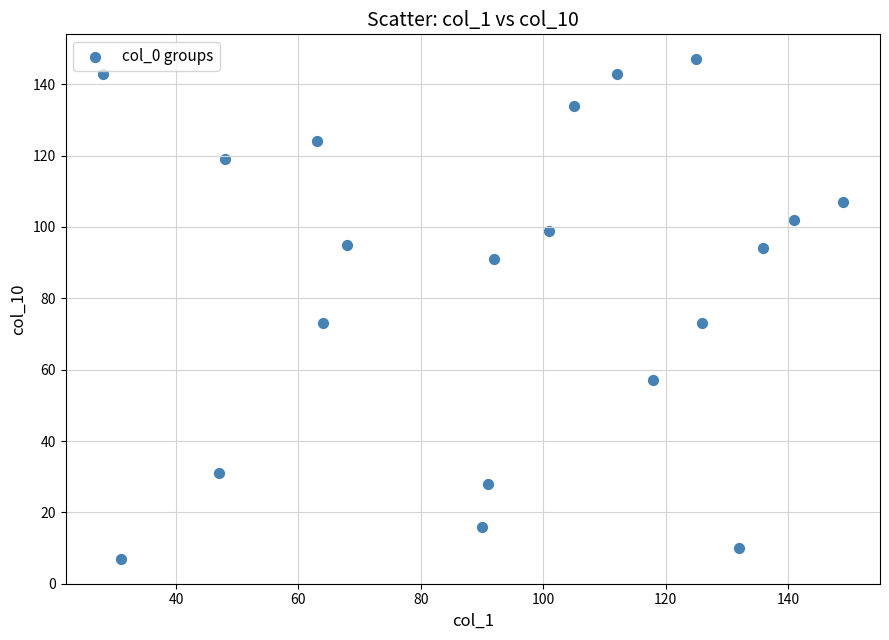

What is the range of Y values (max minus min)?

140